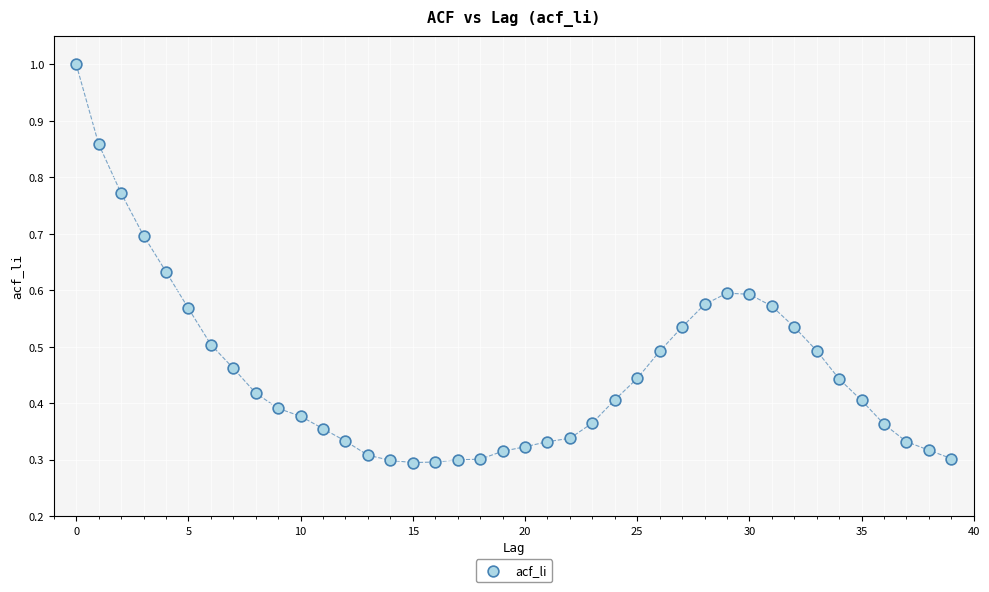

What is the range of Y values (max minus min)?

0.7